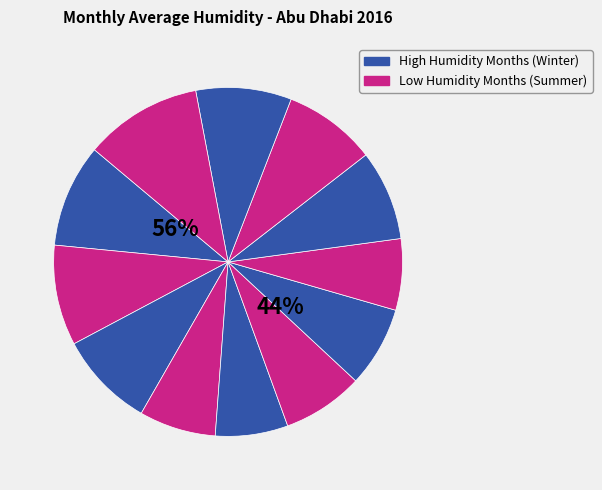

Rank the categories by value from highest to lowest.

December, January, February, March, November, October, September, June, July, April, May, August